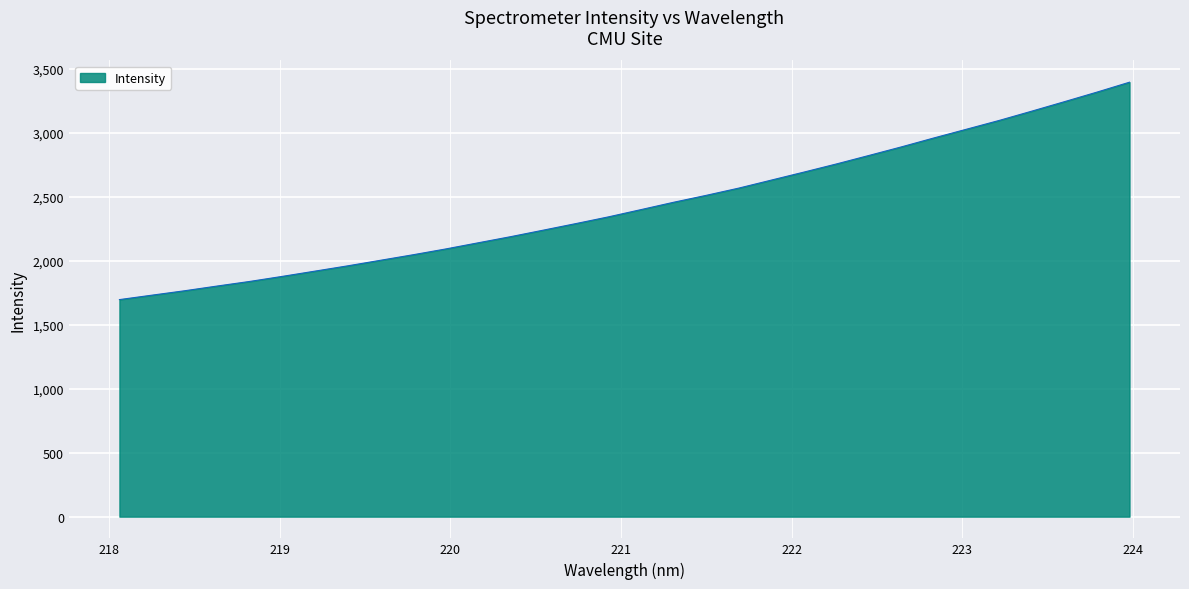

What is the difference between the maximum and minimum values?

1698.8